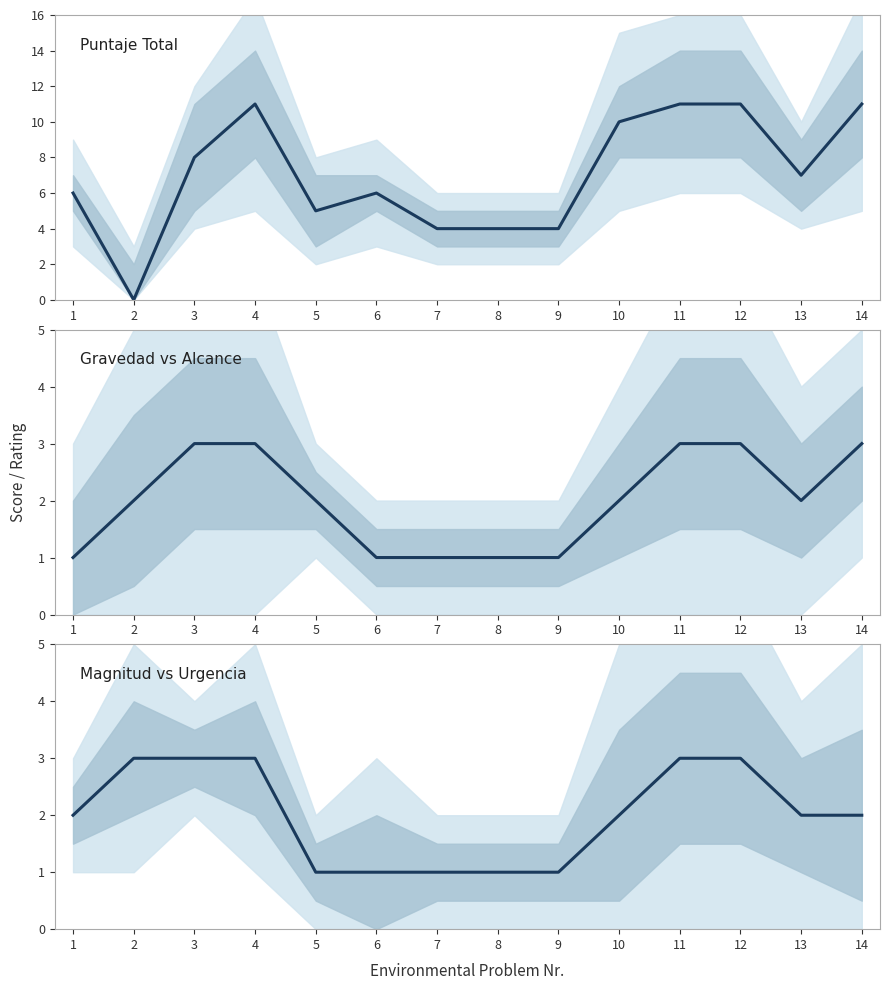

Is the value of Gravedad vs Alcance at 6 greater than the value of Magnitud vs Urgencia at 7?

No